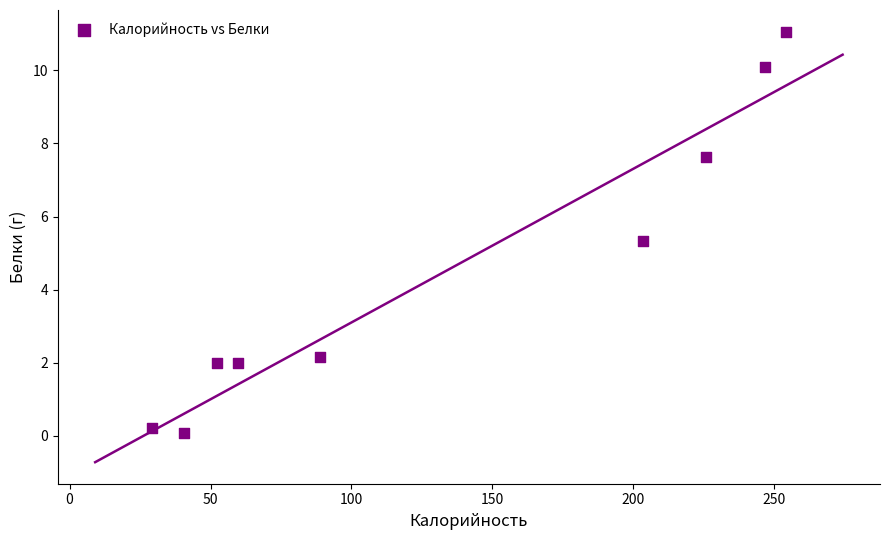

What is the range of Y values (max minus min)?

11.0